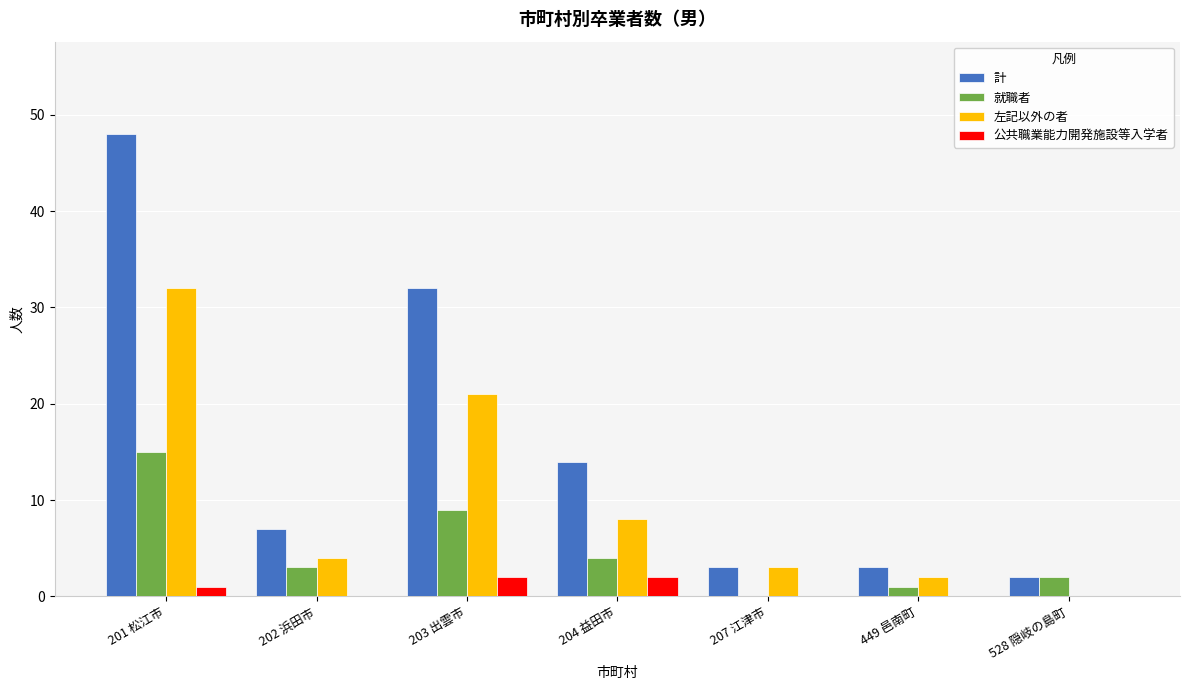

Reading right to left, transcribe all the data shown in this chart.

計: 2	3	3	14	32	7	48
就職者: 2	1	0	4	9	3	15
左記以外の者: 0	2	3	8	21	4	32
公共職業能力開発施設等入学者: 0	0	0	2	2	0	1